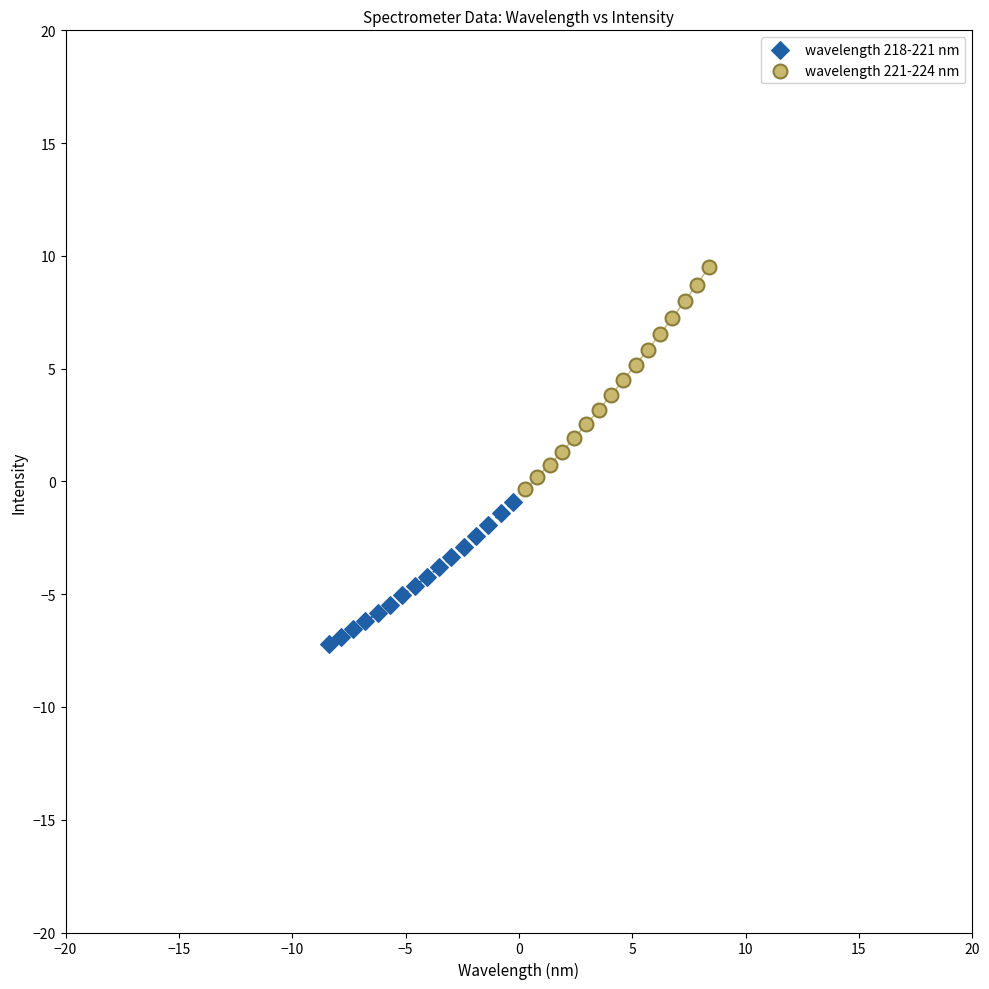

What are all the series names shown in the legend?

wavelength 218-221 nm, wavelength 221-224 nm